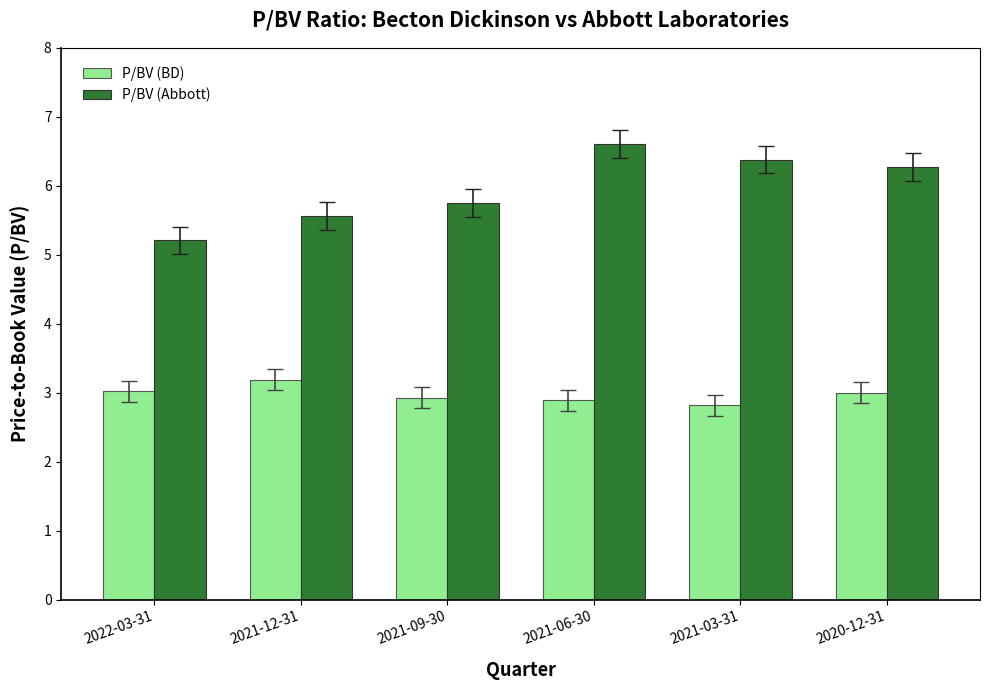

The value of P/BV (Abbott) at 2020-12-31 is 3.8. True or false?

False